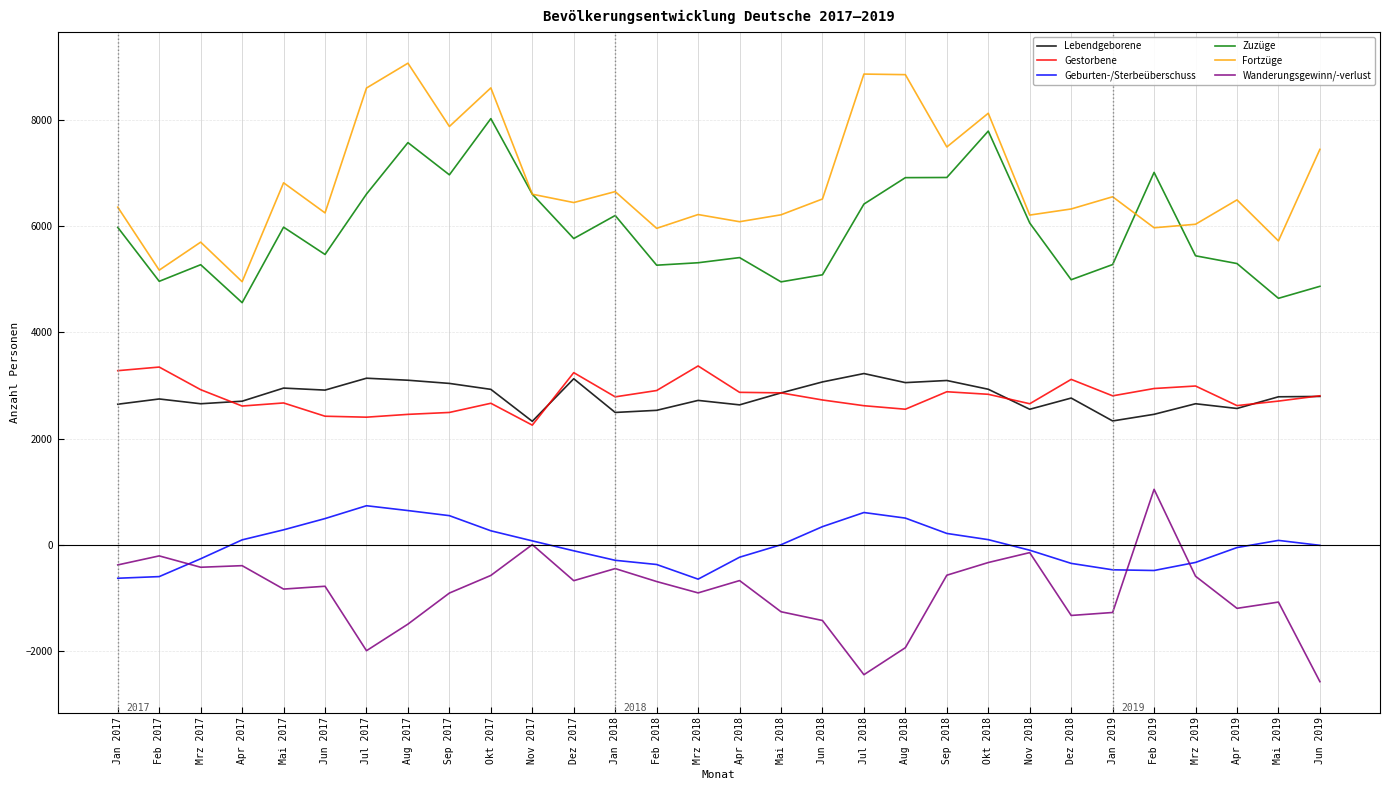

The Fortzüge series shows 4954 at Apr 2017. True or false?

True